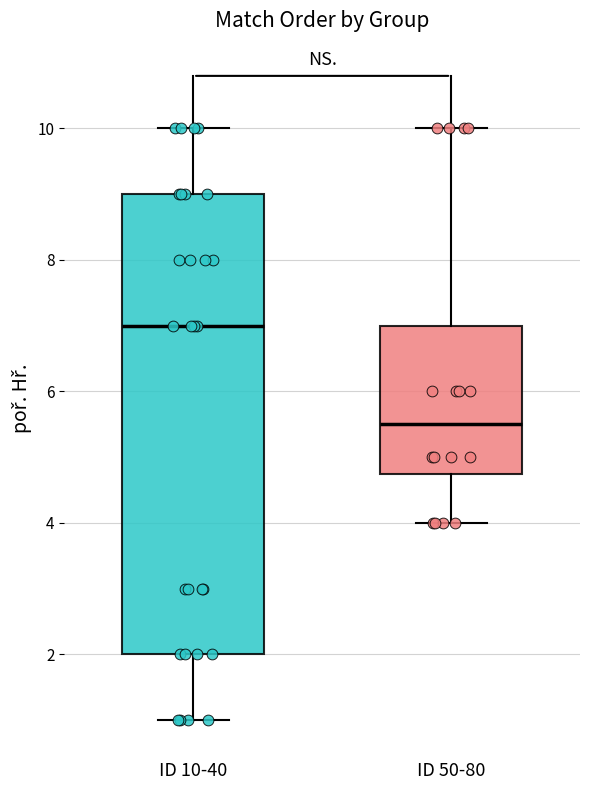

Which box's median line is the lowest?

ID 50-80